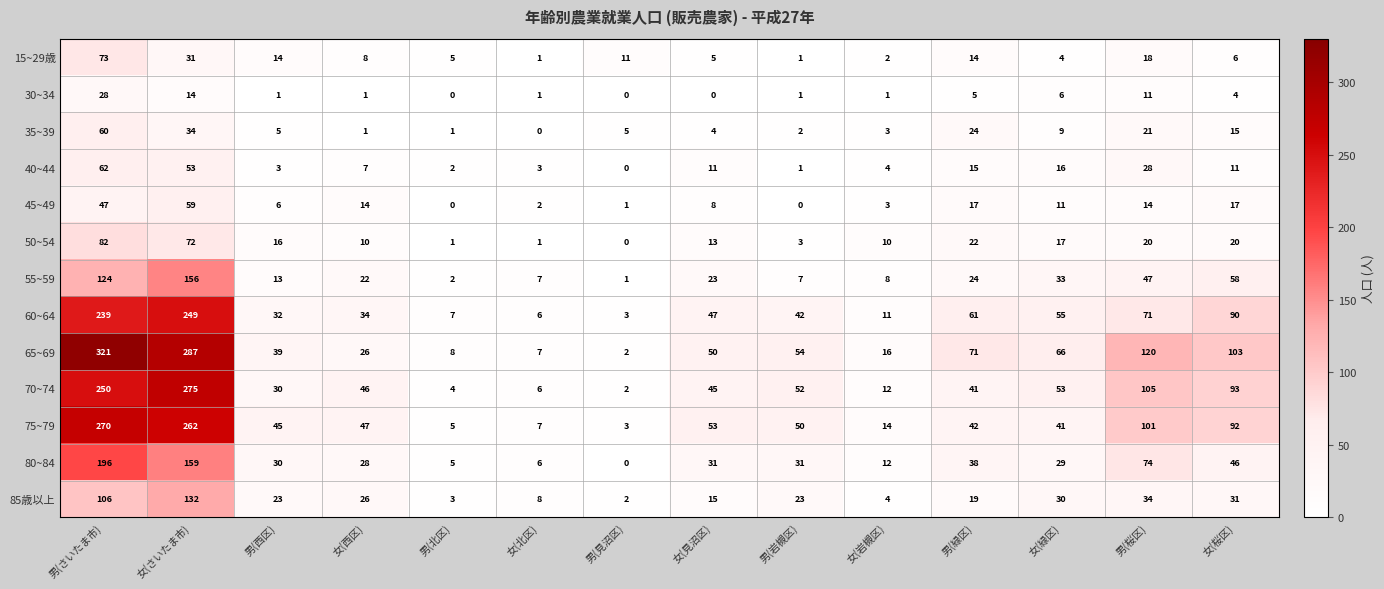

At which label does 85歳以上 first exceed 23?

男(さいたま市)